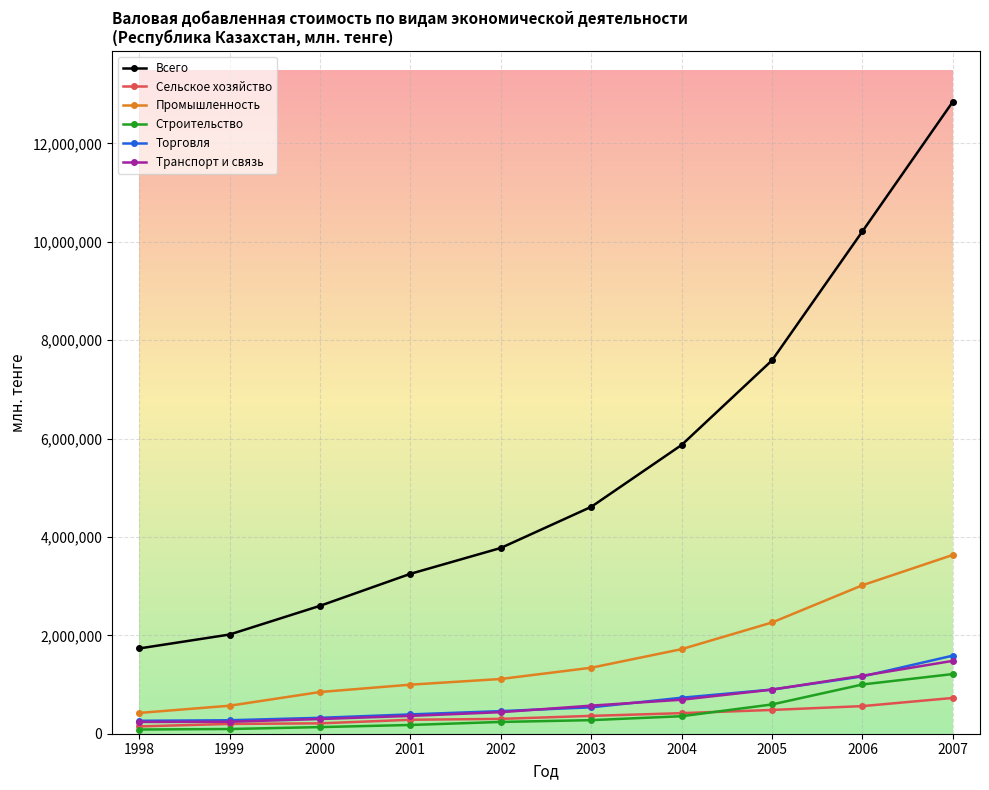

True or false: Всего and Сельское хозяйство cross at least once.

False